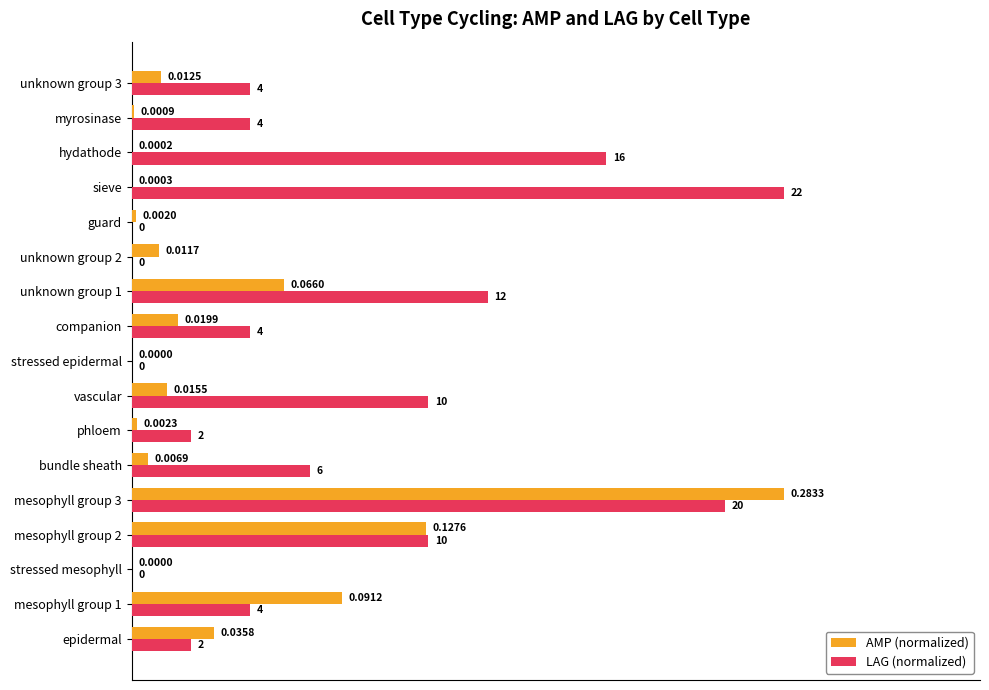

Which series changed the most between bundle sheath and phloem?

LAG (normalized)